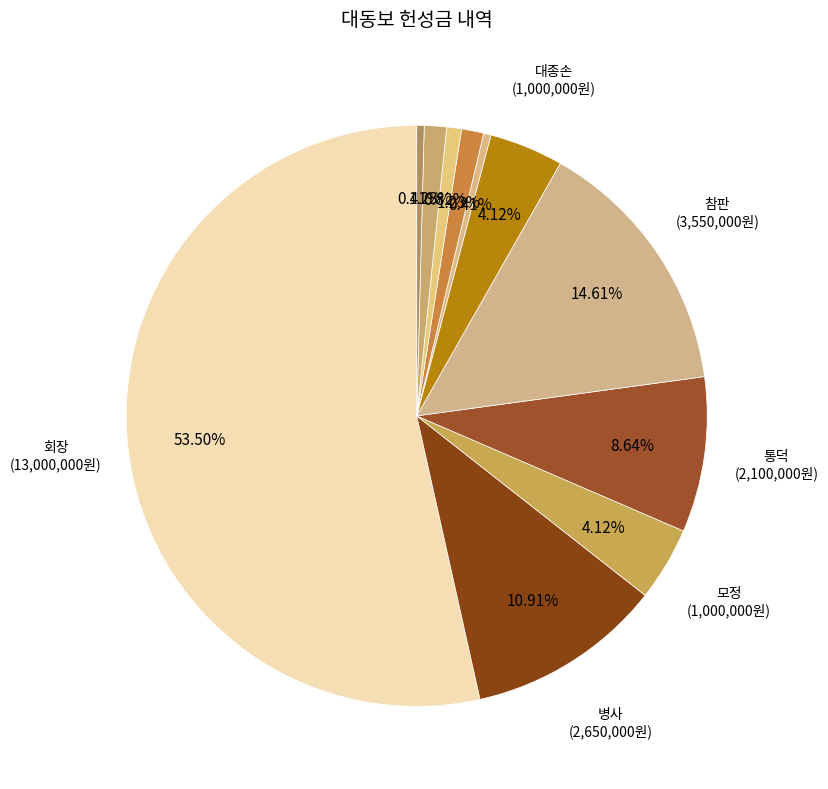

Which category has the biggest portion of the pie?

회장